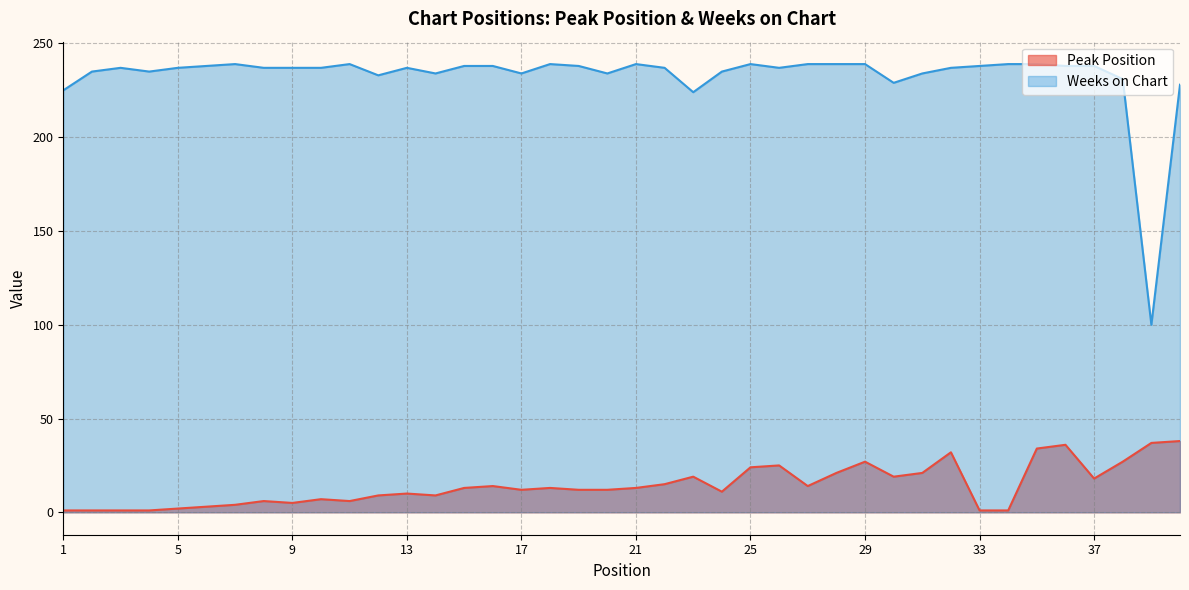

True or false: Peak Position and Weeks on Chart intersect in this chart.

False